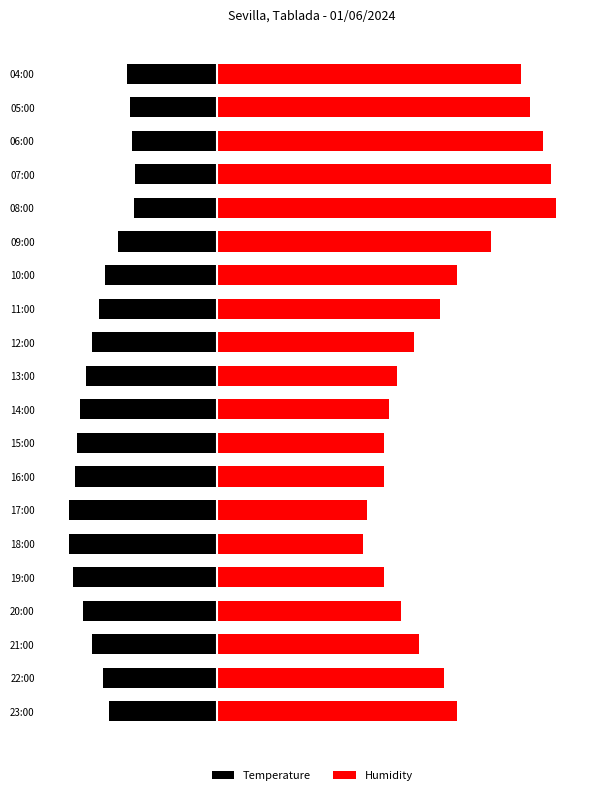

How many values in the Temperature series exceed -27?

9